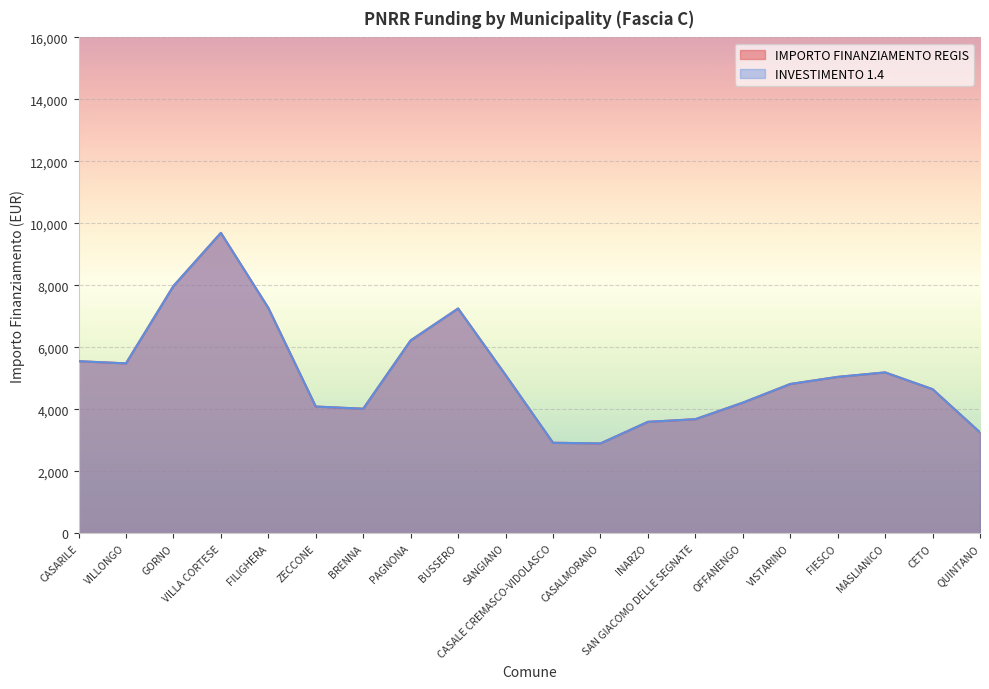

At which category does INVESTIMENTO 1.4 reach its first local peak?

VILLA CORTESE